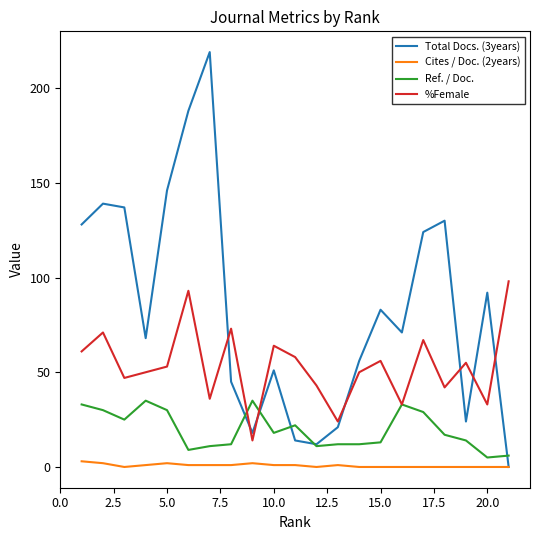

True or false: %Female and Total Docs. (3years) intersect in this chart.

True